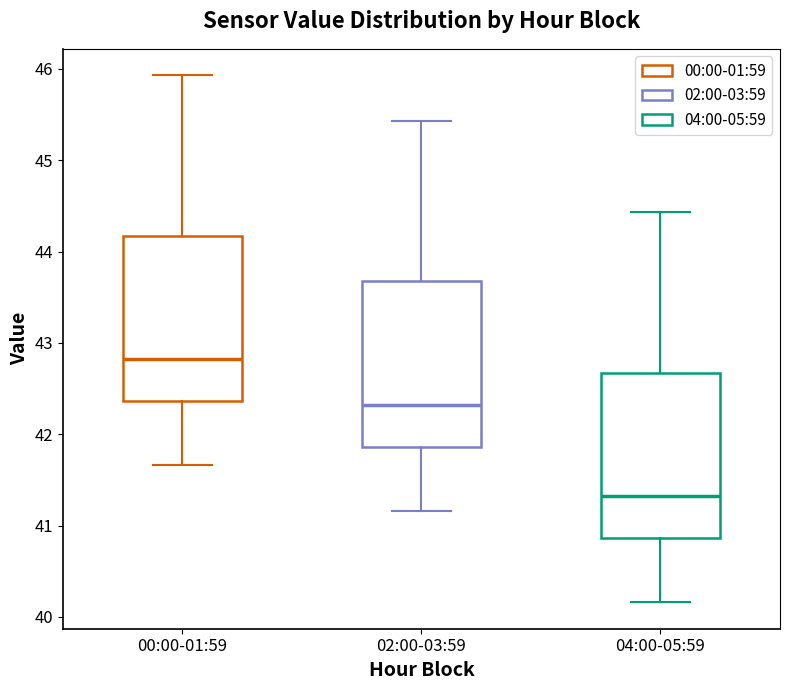

Reading left to right, read every box against the y-axis: the position of its median line, the range the box covers, and the ends of its whiskers. The values are not printed on the chart, so give them approximately, as read against the axis.

00:00-01:59: median 42.8, box 42.4 to 44.2, whiskers 41.7 to 45.9
02:00-03:59: median 42.3, box 41.9 to 43.7, whiskers 41.2 to 45.4
04:00-05:59: median 41.3, box 40.9 to 42.7, whiskers 40.2 to 44.4